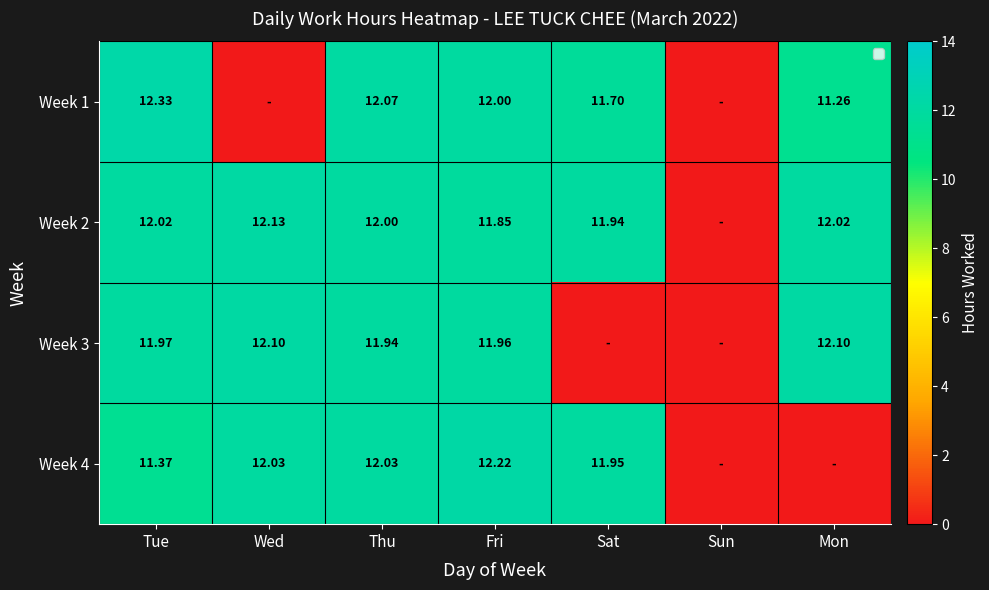

Is the value of Week 2 at Mon greater than the value of Week 3 at Fri?

Yes